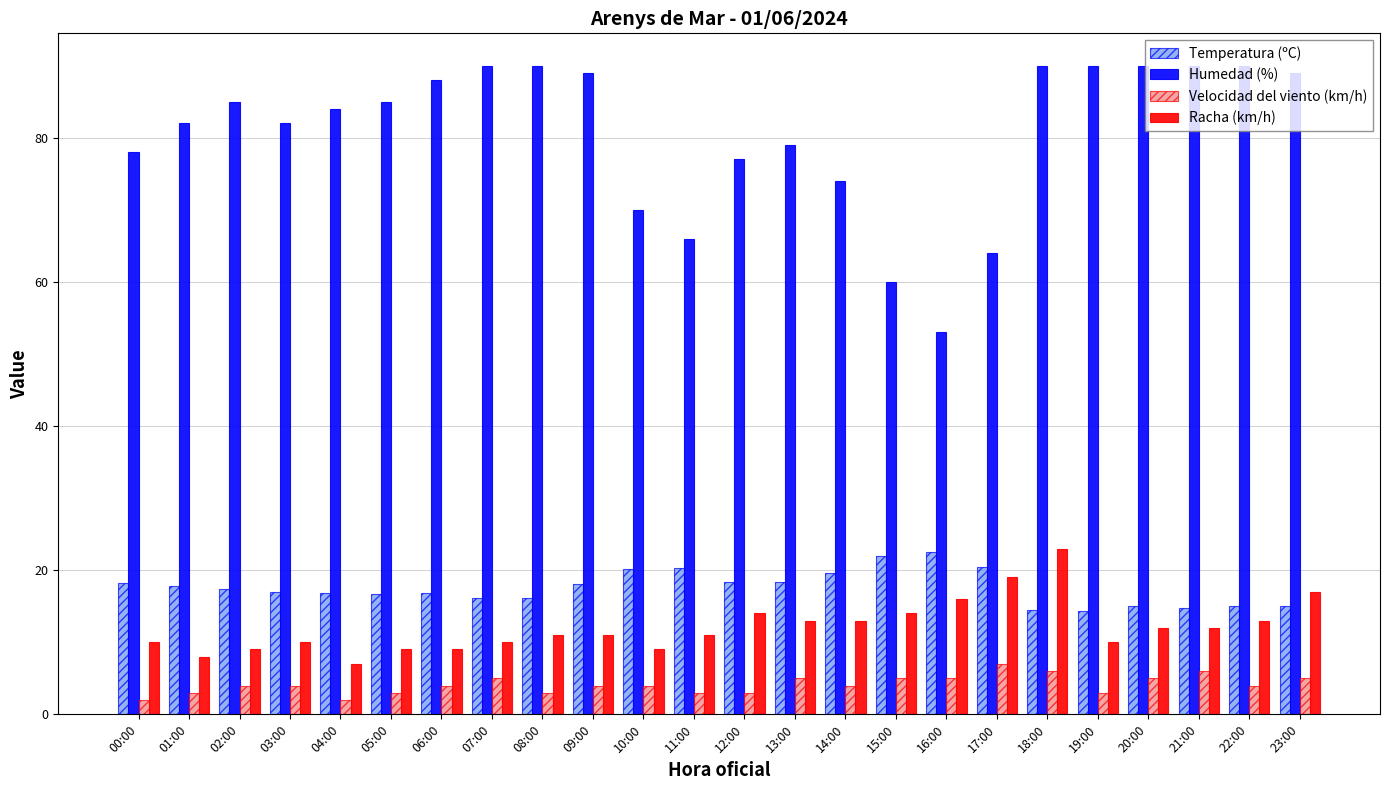

The value of Velocidad del viento (km/h) at 16:00 is 5.0. True or false?

True